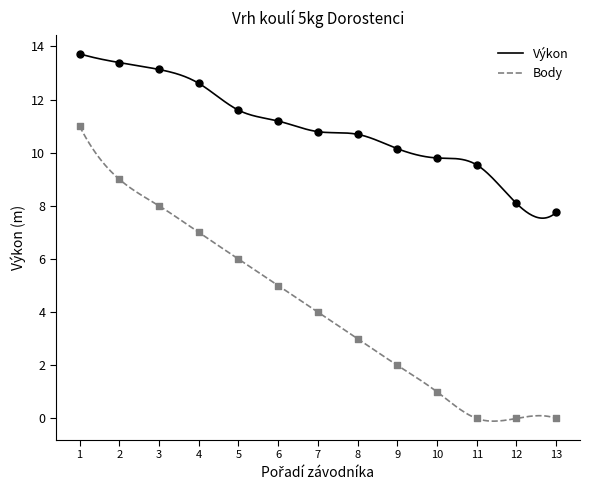

True or false: Body and Výkon intersect in this chart.

False